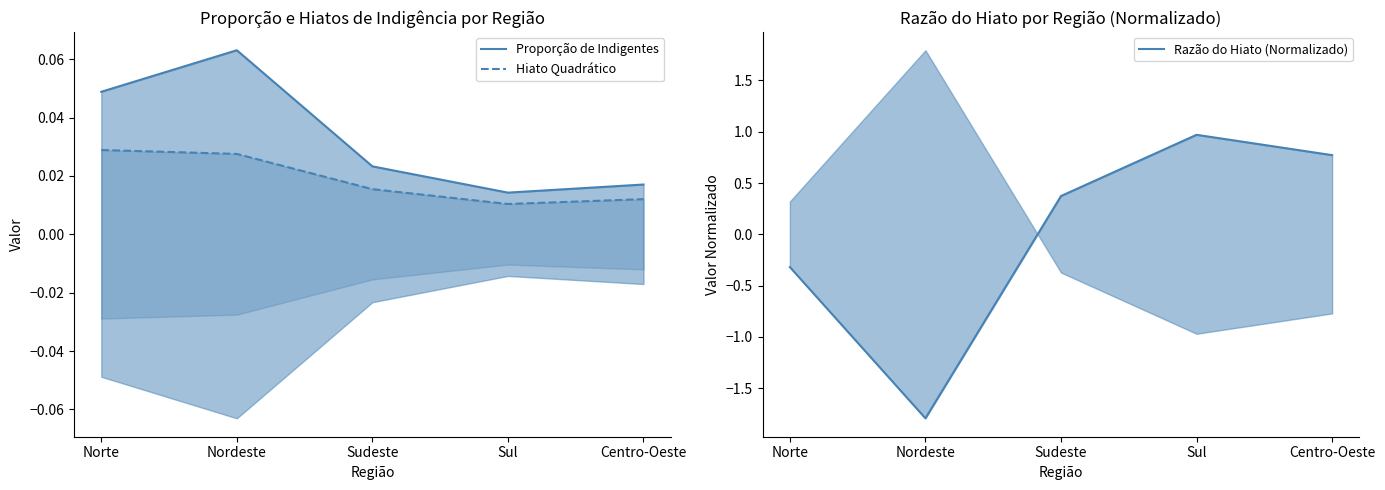

What is the difference between the highest and lowest values at Centro-Oeste?

0.8